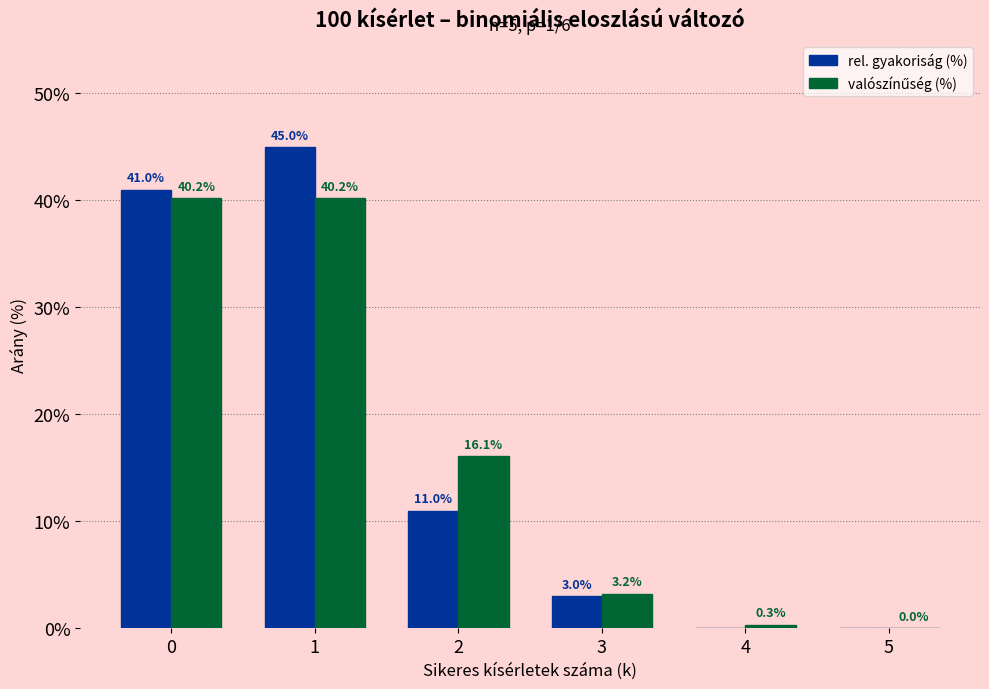

Is it true that rel. gyakoriság (%) equals 41.0 at 0?

True